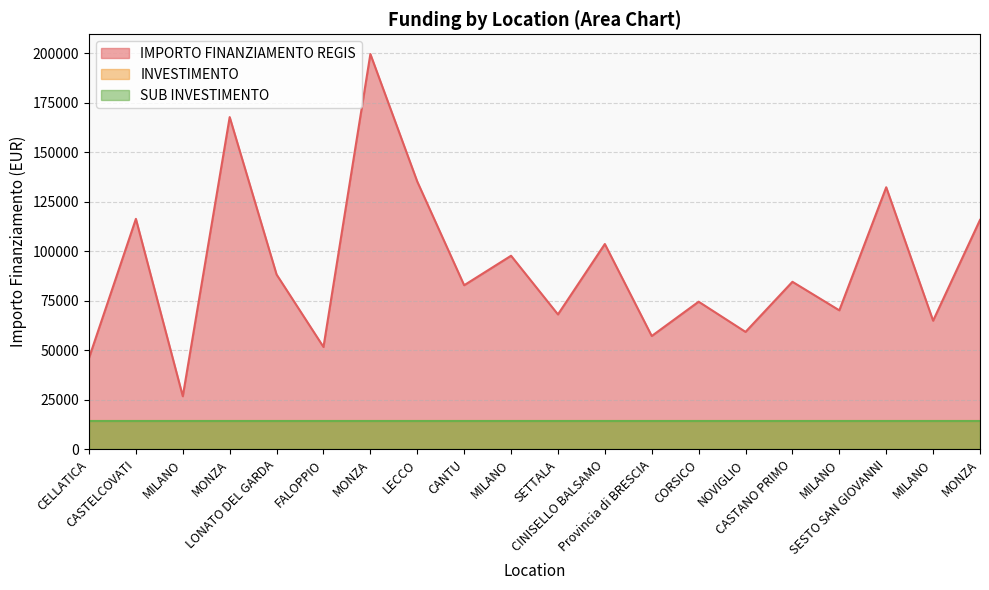

True or false: IMPORTO FINANZIAMENTO REGIS has more than 1 points higher than both neighbors.

True